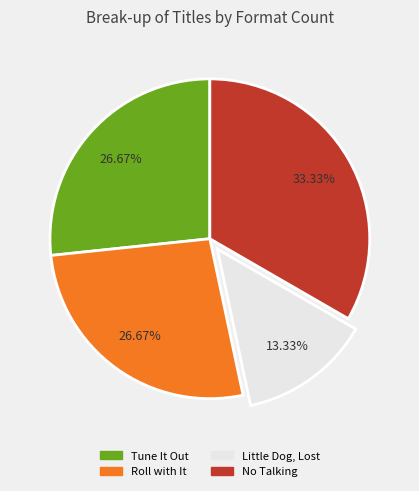

To the nearest percent, what portion does Tune It Out represent?

27%